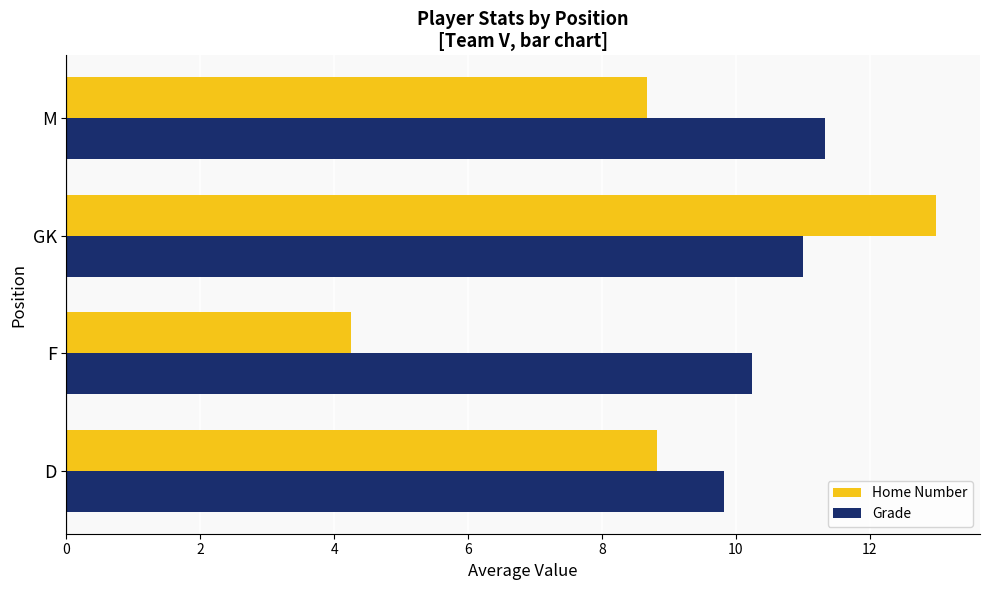

Which category has the highest value in the Grade series?

M